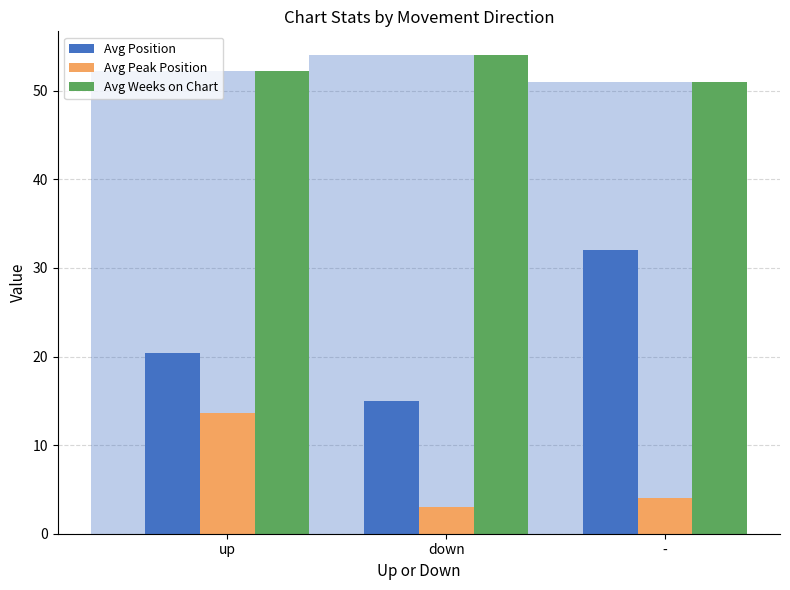

Which series changed the most between up and -?

Avg Position